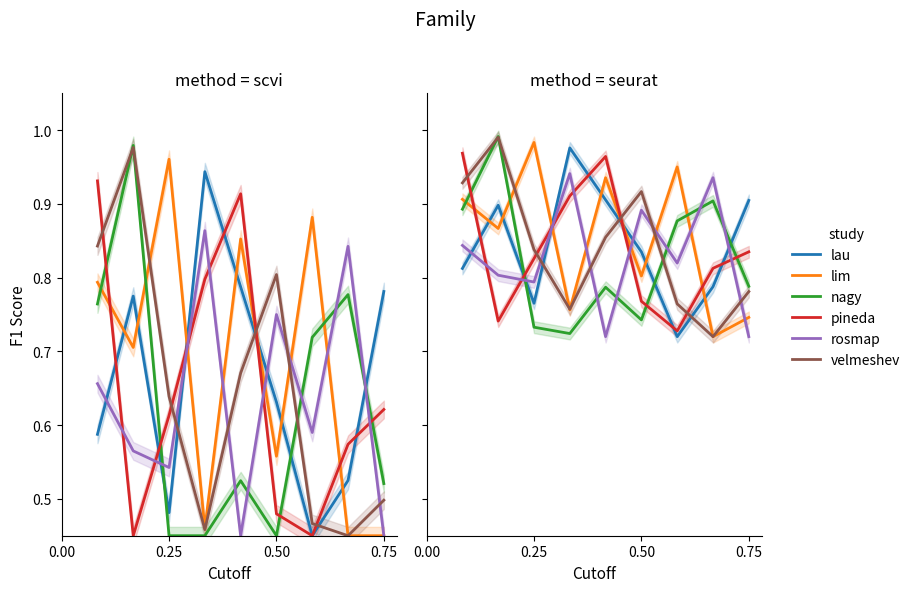

Reading left to right, transcribe all the data shown in this chart.

lau: 0.8	0.9	0.8	1.0	0.9	0.8	0.7	0.8	0.9
lim: 0.9	0.9	1.0	0.8	0.9	0.8	1.0	0.7	0.7
nagy: 0.9	1.0	0.7	0.7	0.8	0.7	0.9	0.9	0.8
pineda: 1.0	0.7	0.8	0.9	1.0	0.8	0.7	0.8	0.8
rosmap: 0.8	0.8	0.8	0.9	0.7	0.9	0.8	0.9	0.7
velmeshev: 0.9	1.0	0.8	0.8	0.9	0.9	0.8	0.7	0.8